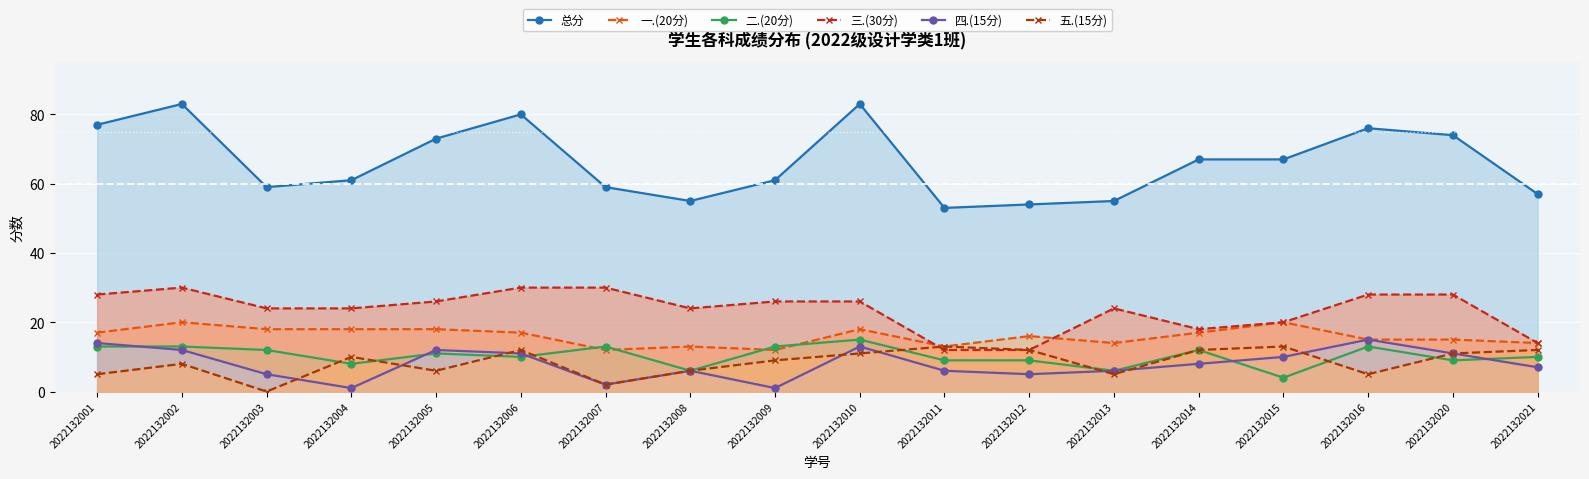

Between 2022132014 and 2022132001, which is larger?

2022132001